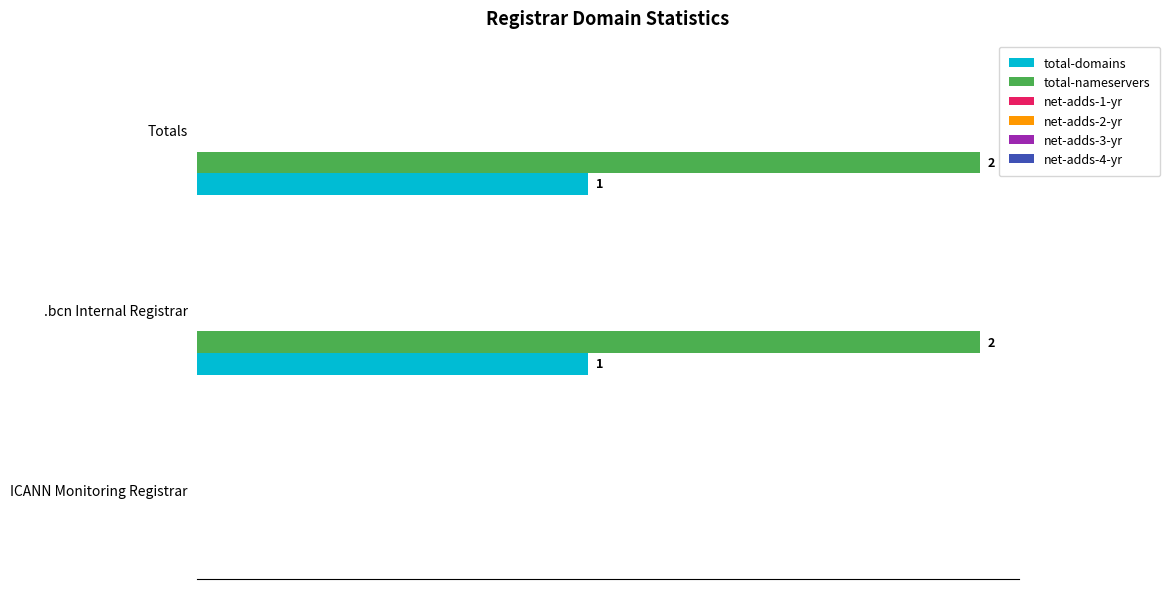

Which series changed the most between ICANN Monitoring Registrar and Totals?

total-nameservers